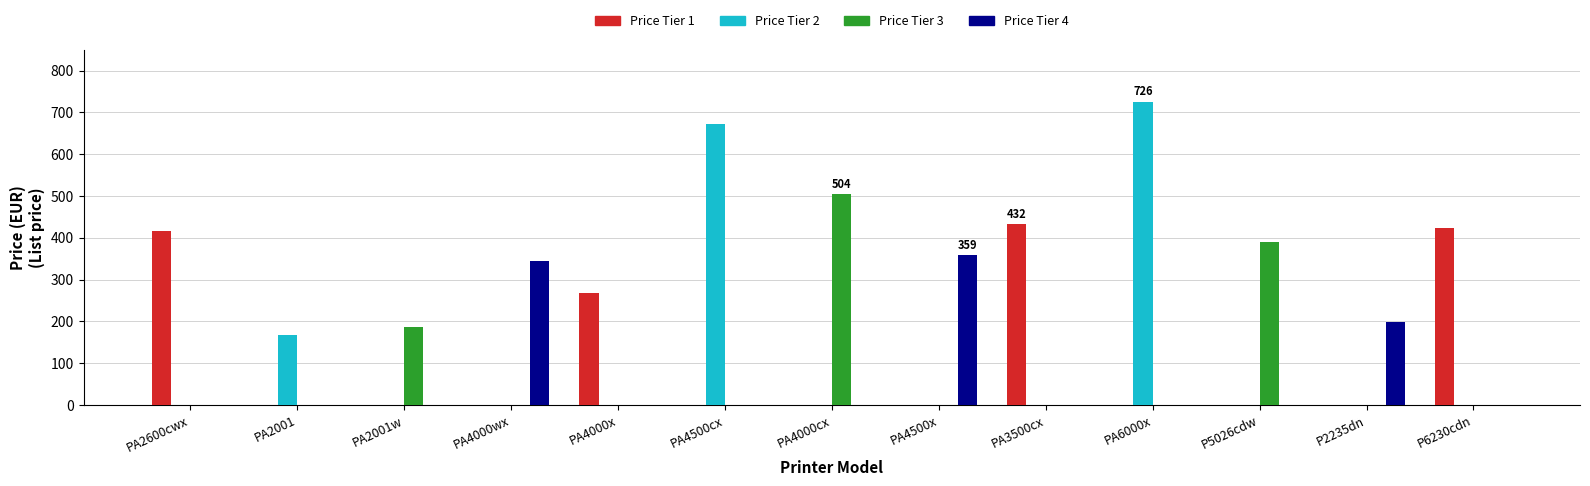

What is the maximum value for Price Tier 1?

432.0